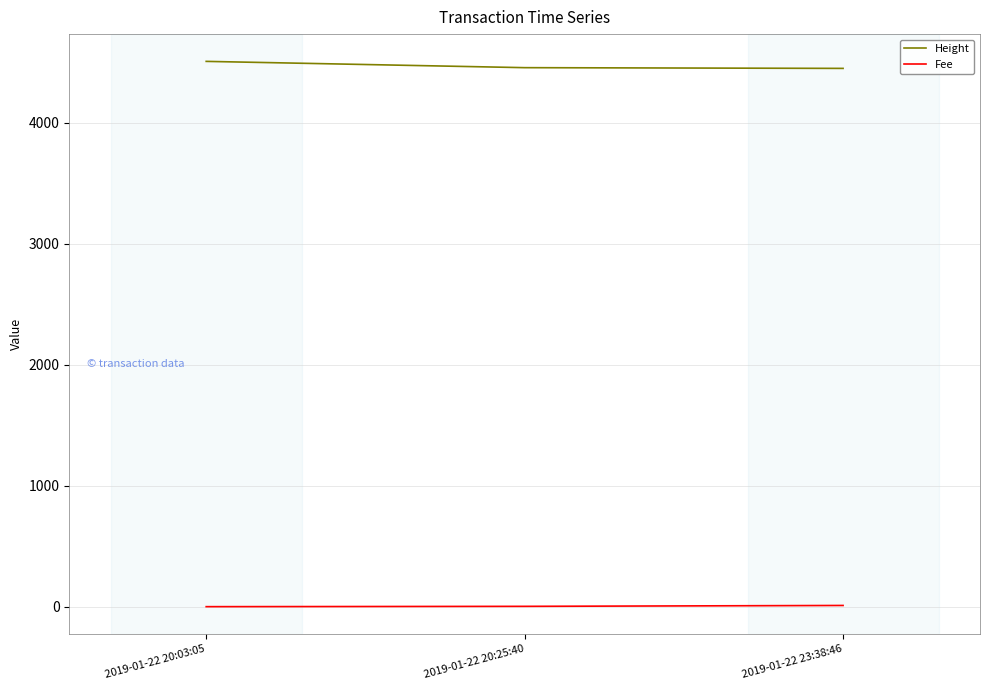

Is the value of Fee at 2019-01-22 23:38:46 greater than the value of Height at 2019-01-22 23:38:46?

No